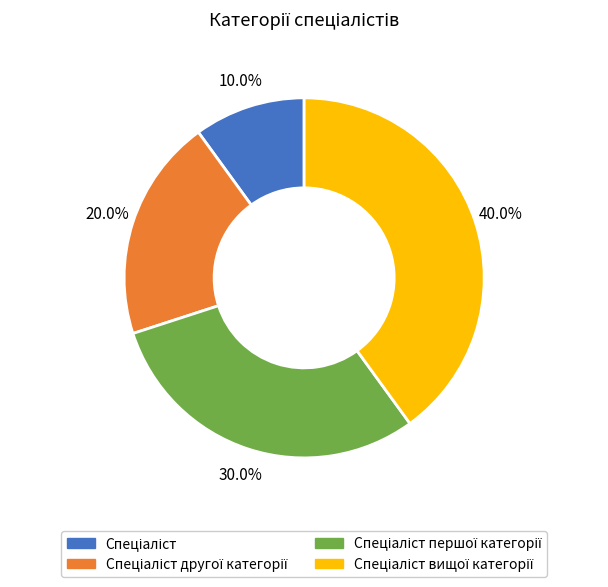

Is there any slice that represents more than half of the pie?

No